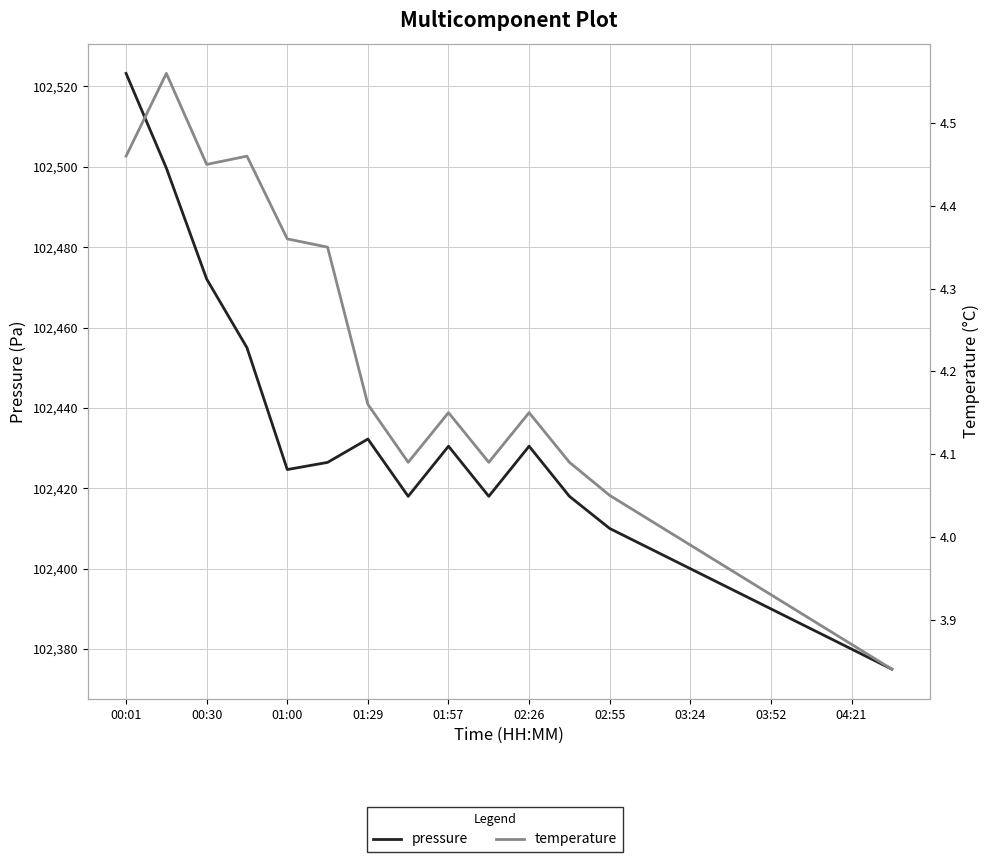

True or false: temperature and pressure intersect in this chart.

False